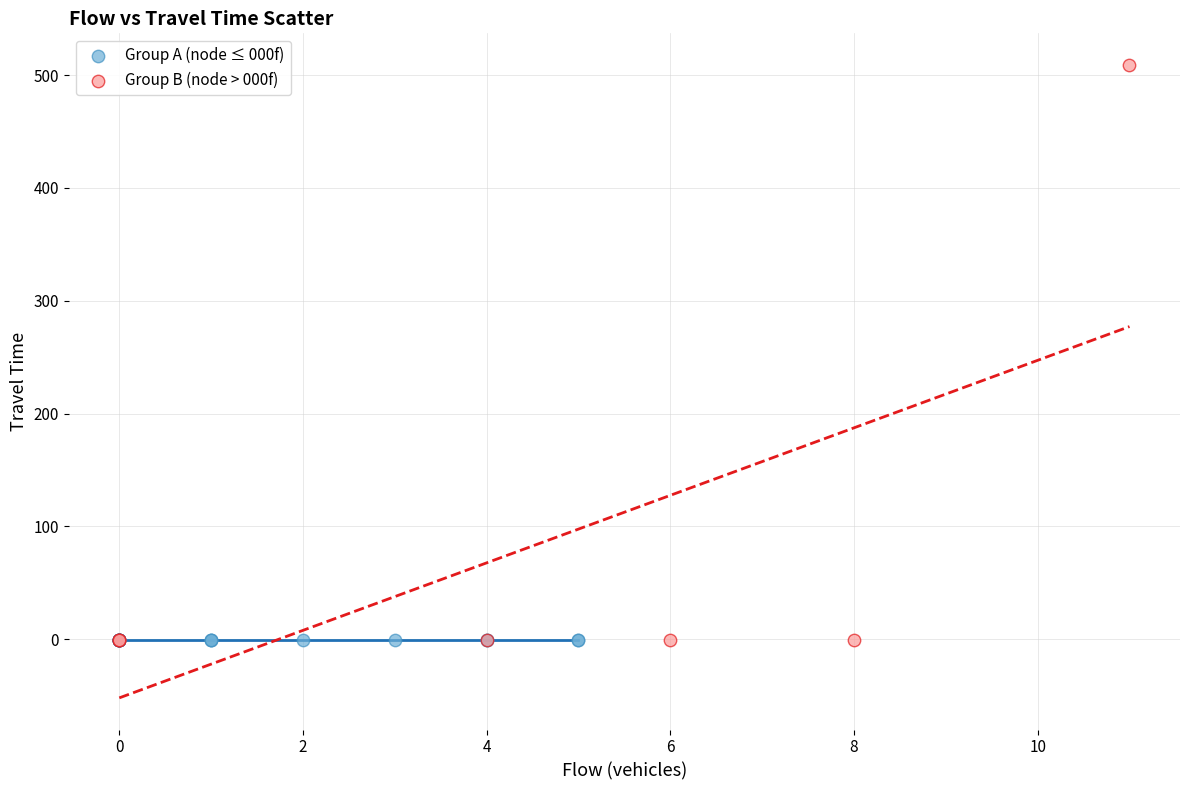

Which series reaches the maximum Y coordinate?

Group B (node > 000f)